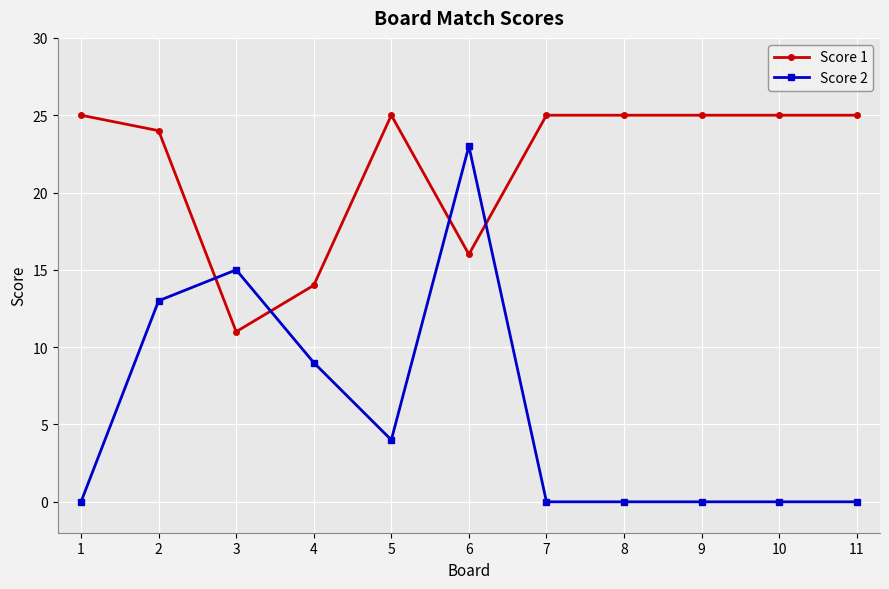

Is it true that Score 1 equals 10 at 5?

False